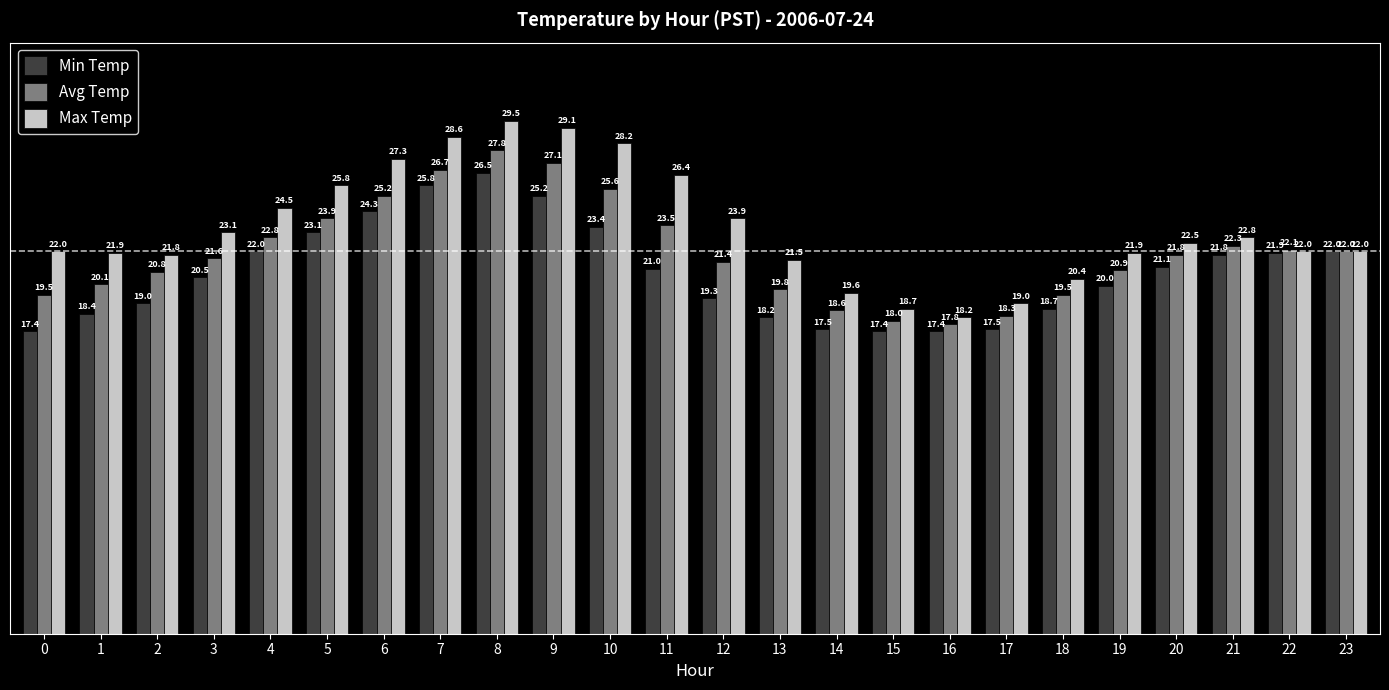

What is the difference between the maximum and minimum values in the Avg Temp series?

10.0